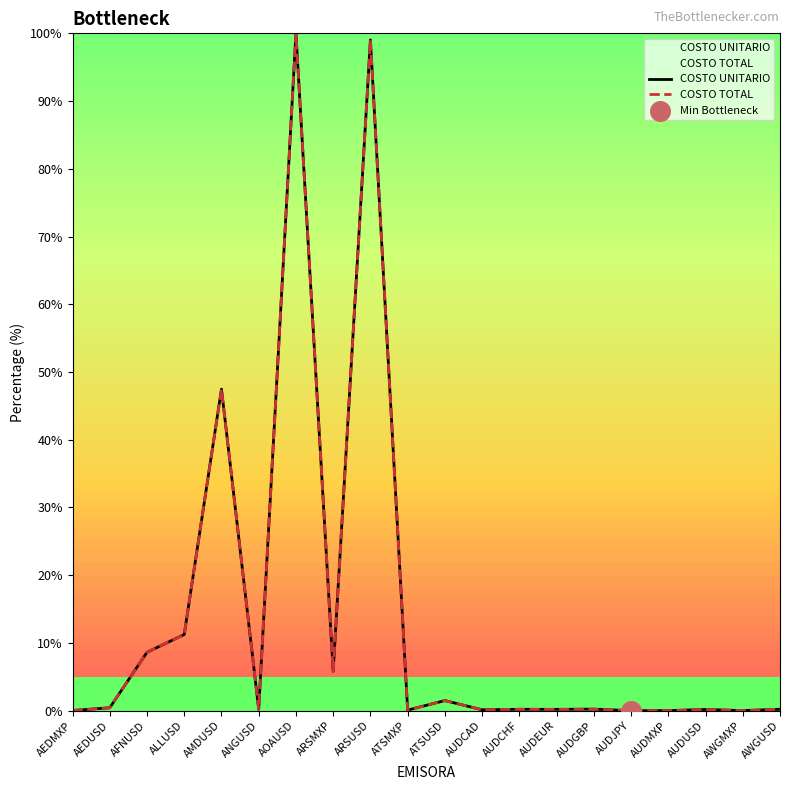

At which category is the sum across all series the highest?

AOAUSD